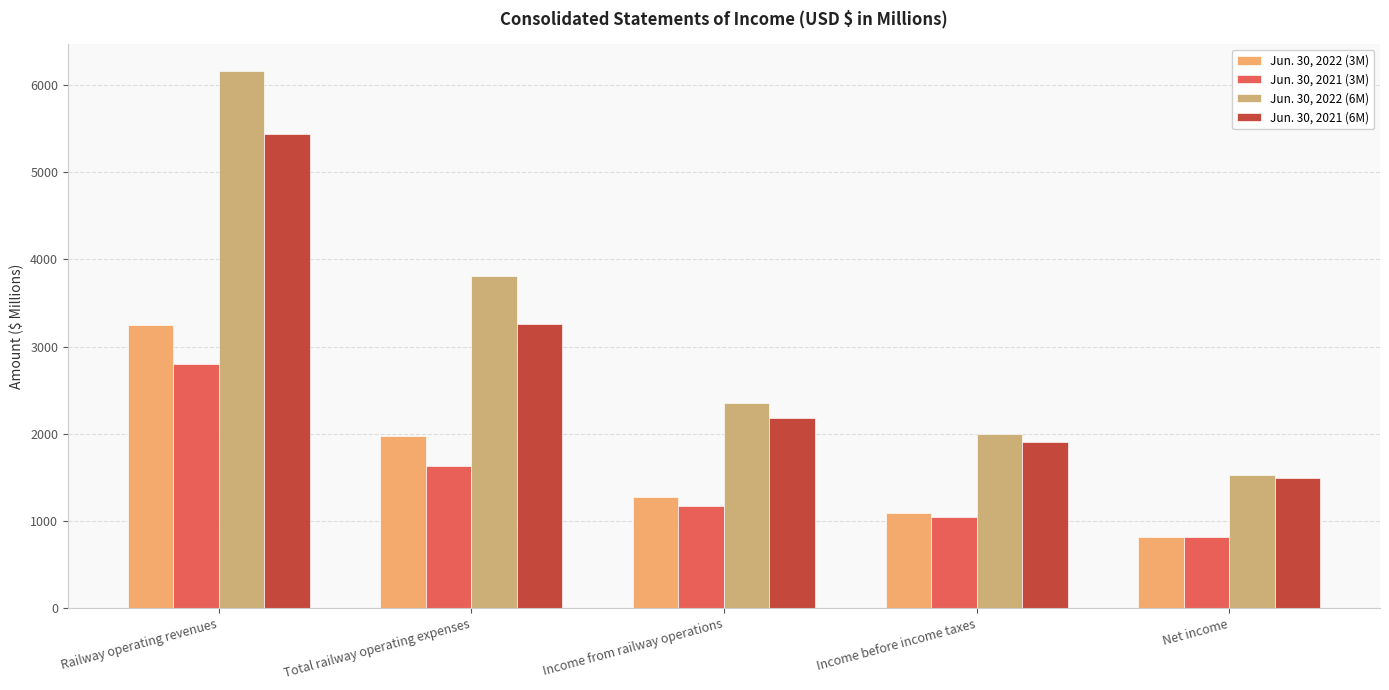

Between Railway operating revenues and Income before income taxes, which series saw the biggest shift?

Jun. 30, 2022 (6M)